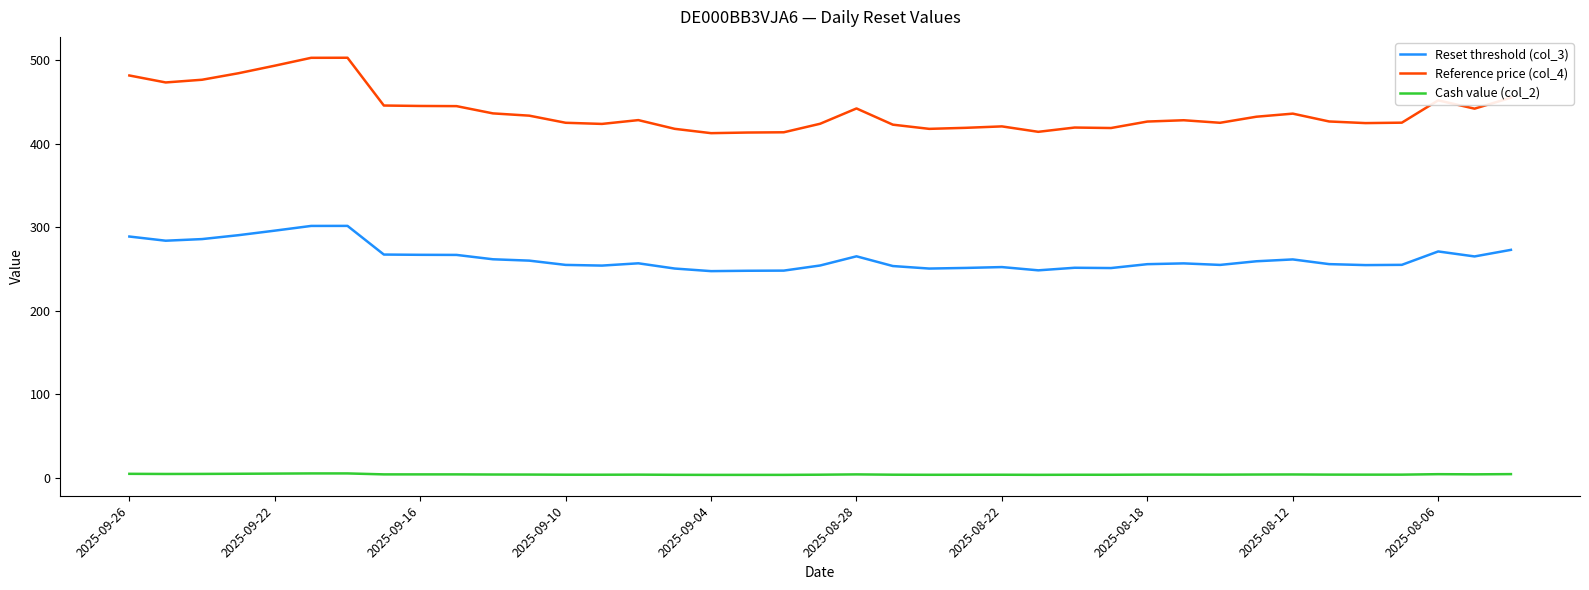

What is the sum of all Cash value (col_2) values?

170.1